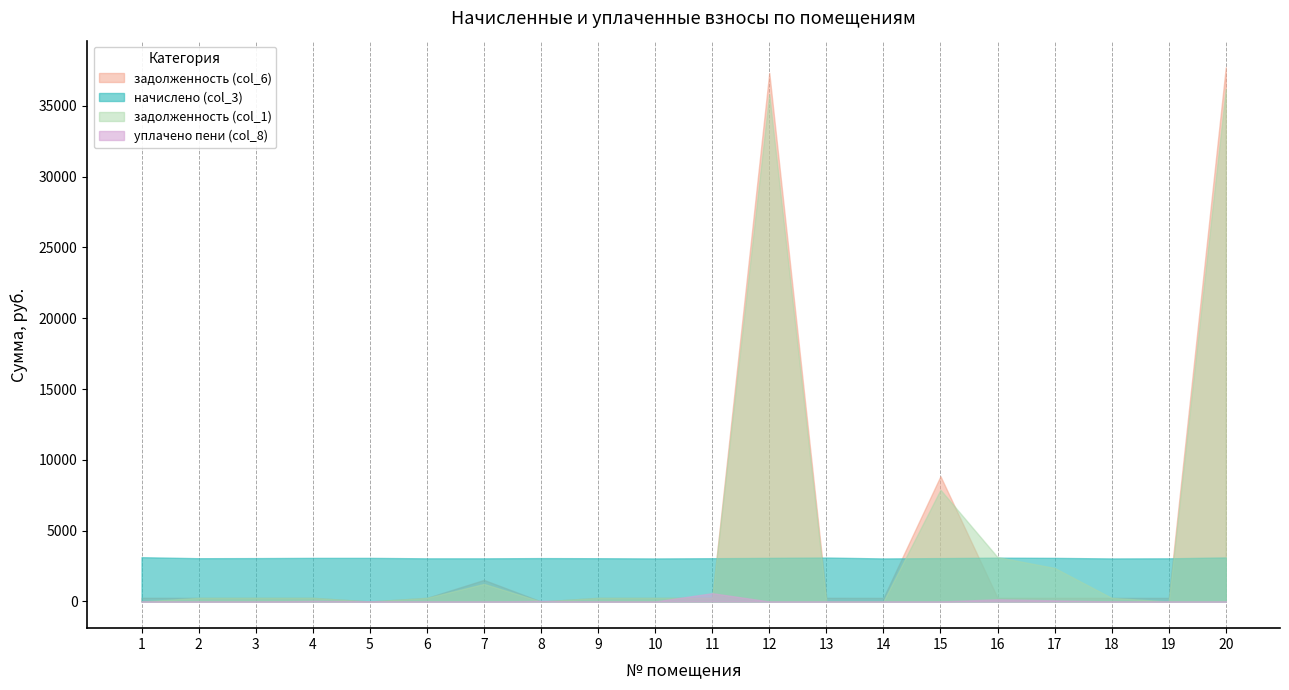

How many lines are shown in the chart?

4